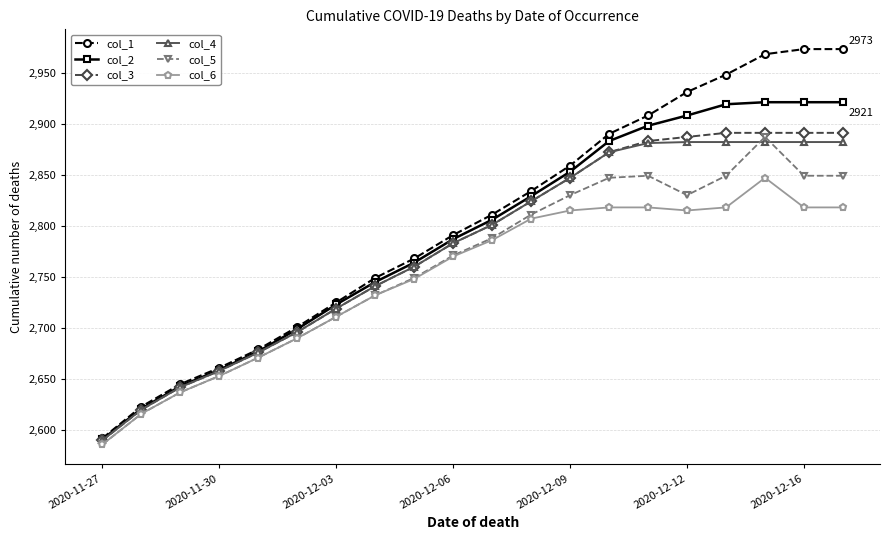

Which series has the widest spread of values?

col_1